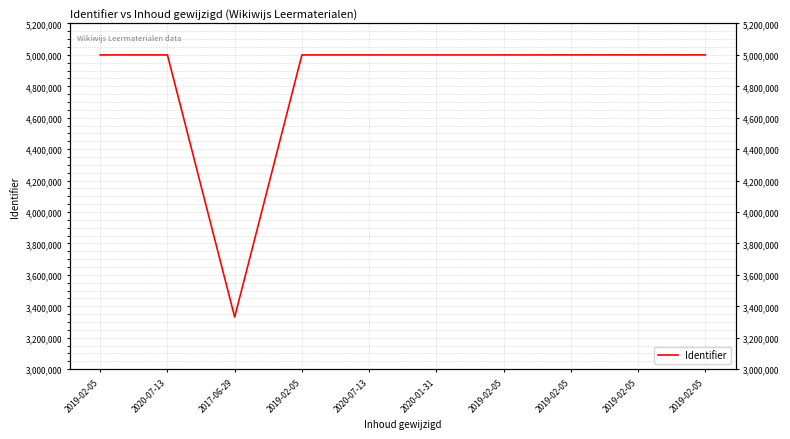

What is the label of the 6th point from the right?

2020-07-13